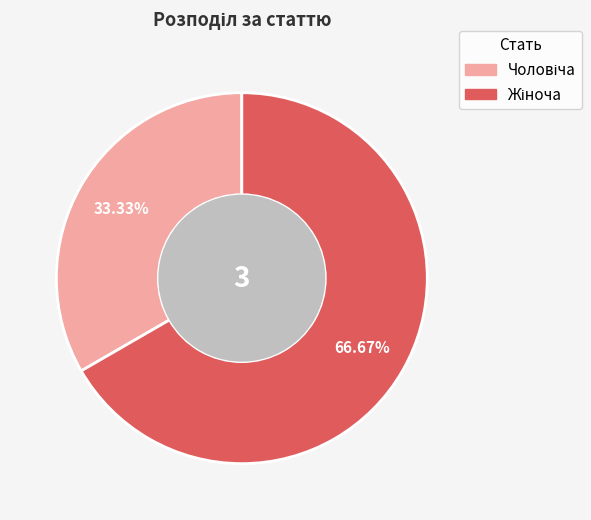

Does any single category account for the majority?

Yes